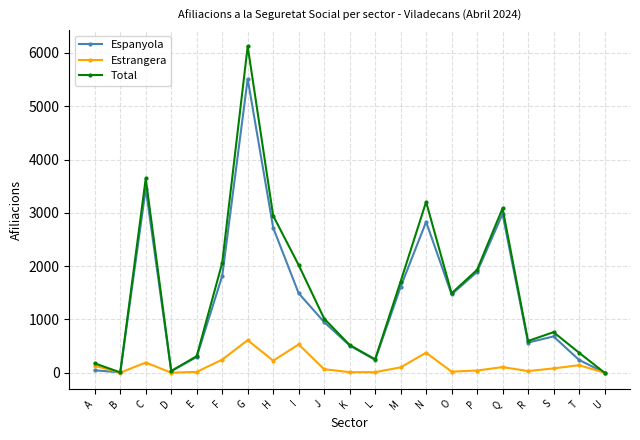

Where is the first local minimum for Estrangera?

B